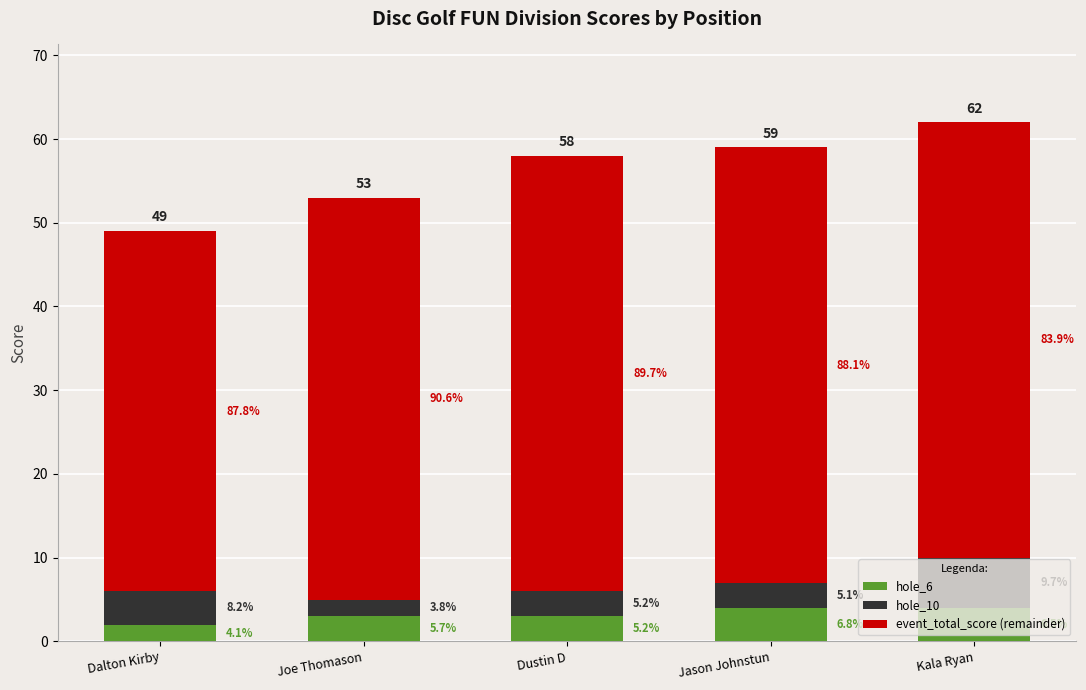

Is it true that event_total_score (remainder) equals 90 at Kala Ryan?

False